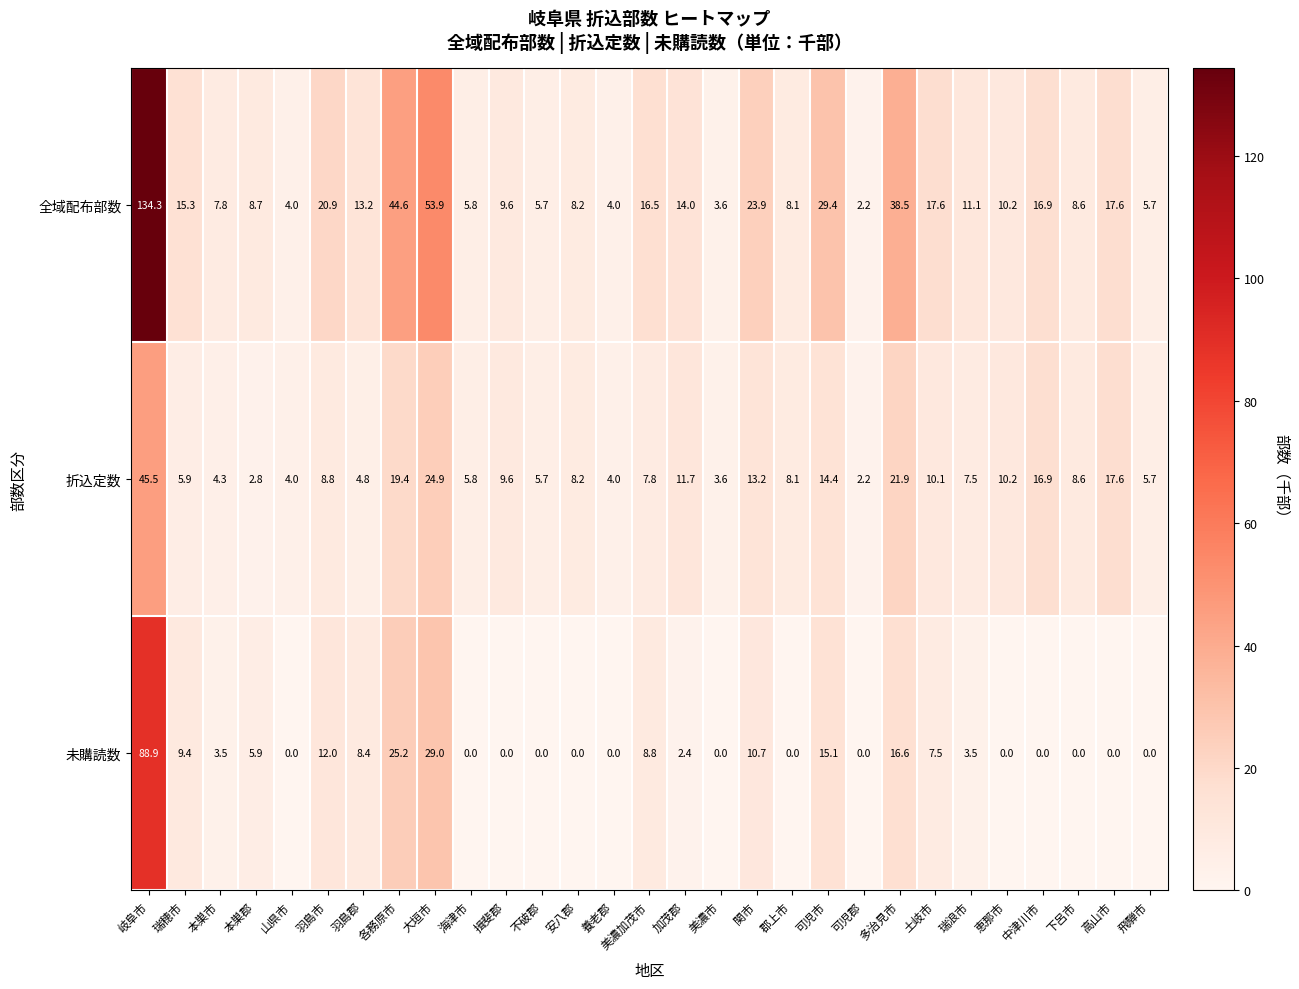

Rank the series by their average value, from highest to lowest.

全域配布部数, 折込定数, 未購読数